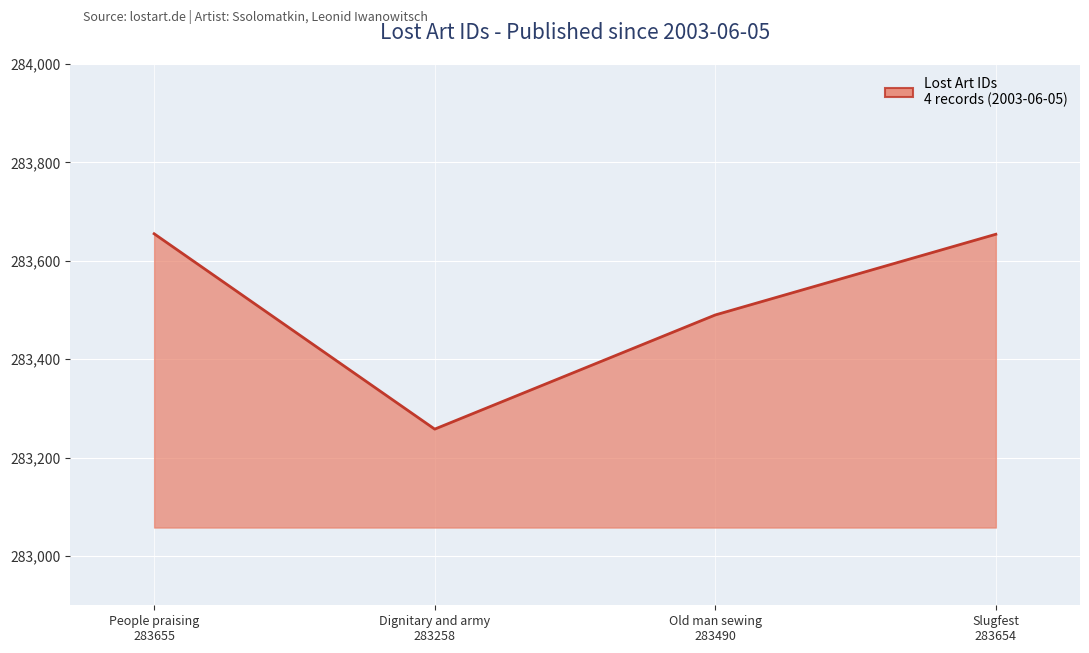

Where is the data nearest to the value 283456?

Old man sewing
283490